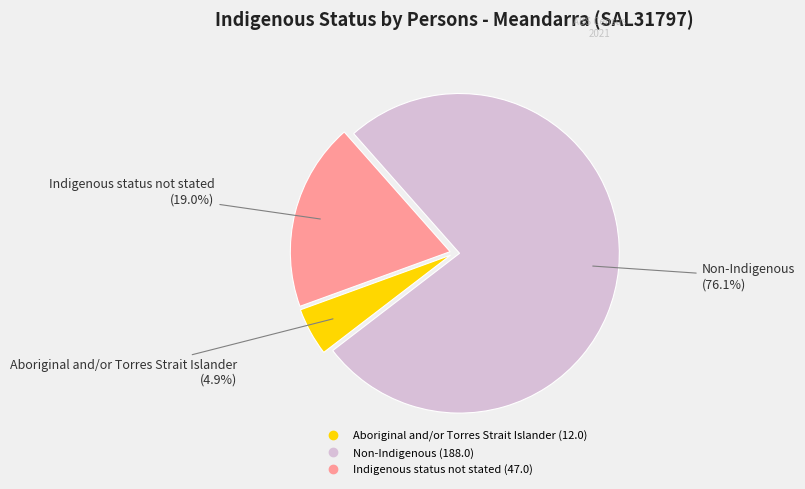

Which category has the smallest portion of the pie?

Aboriginal and/or Torres Strait Islander